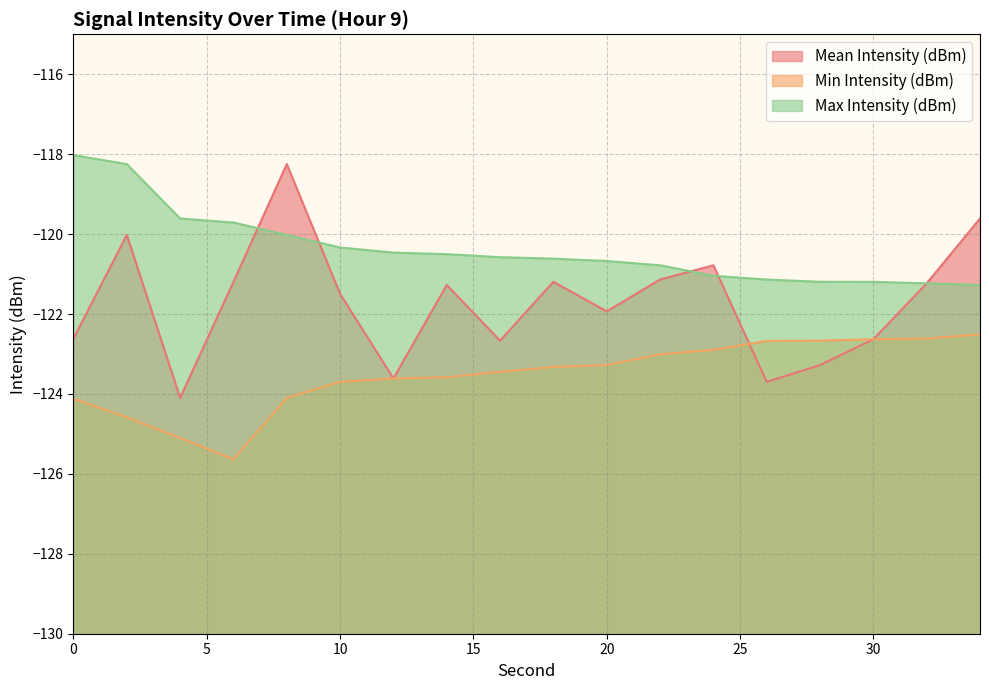

What are all the series names shown in the legend?

Mean Intensity (dBm), Min Intensity (dBm), Max Intensity (dBm)